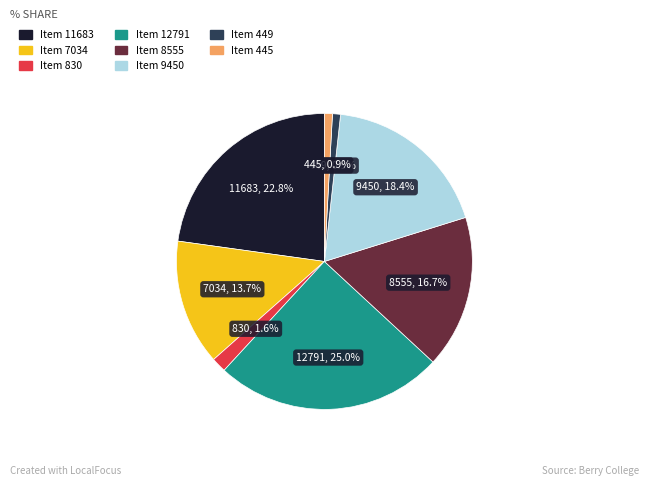

How many segments does this pie chart have?

8